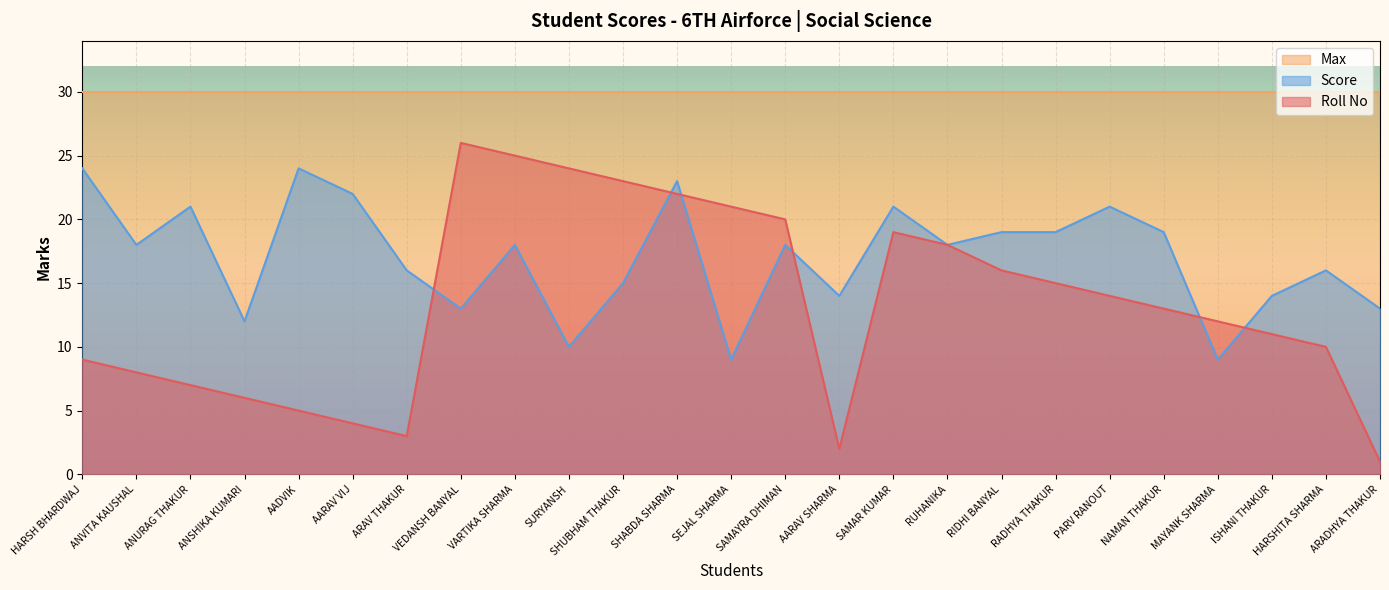

Where is the first local minimum for Score?

ANVITA KAUSHAL